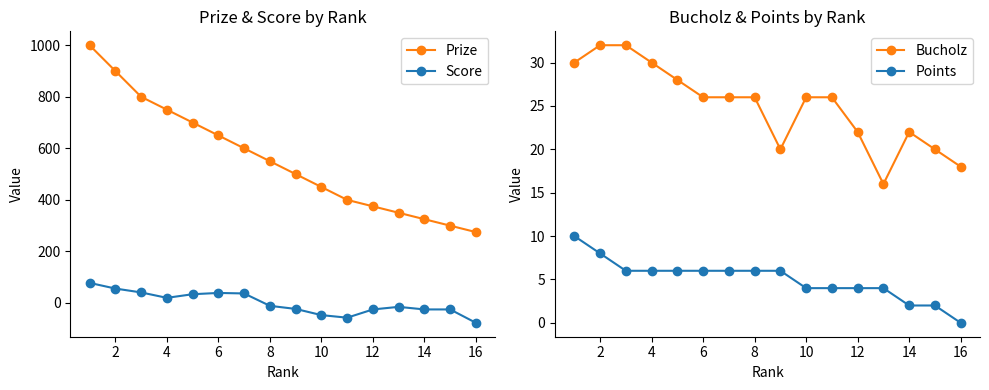

How many data points in Prize are less than 550?

8